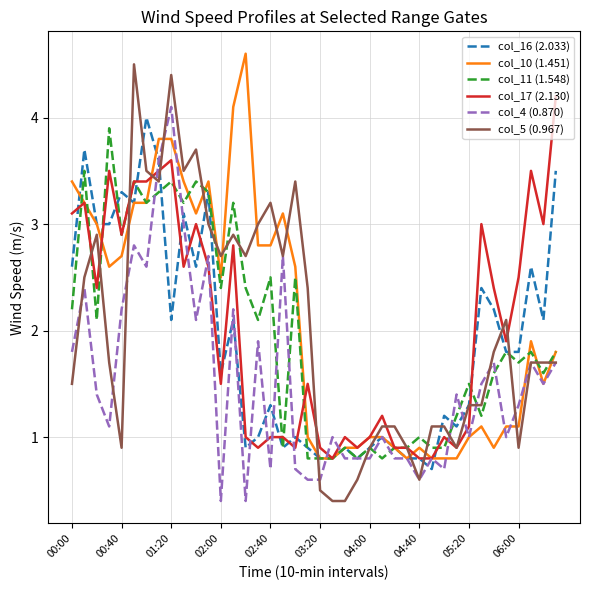

What is the minimum value for col_5 (0.967)?

0.4